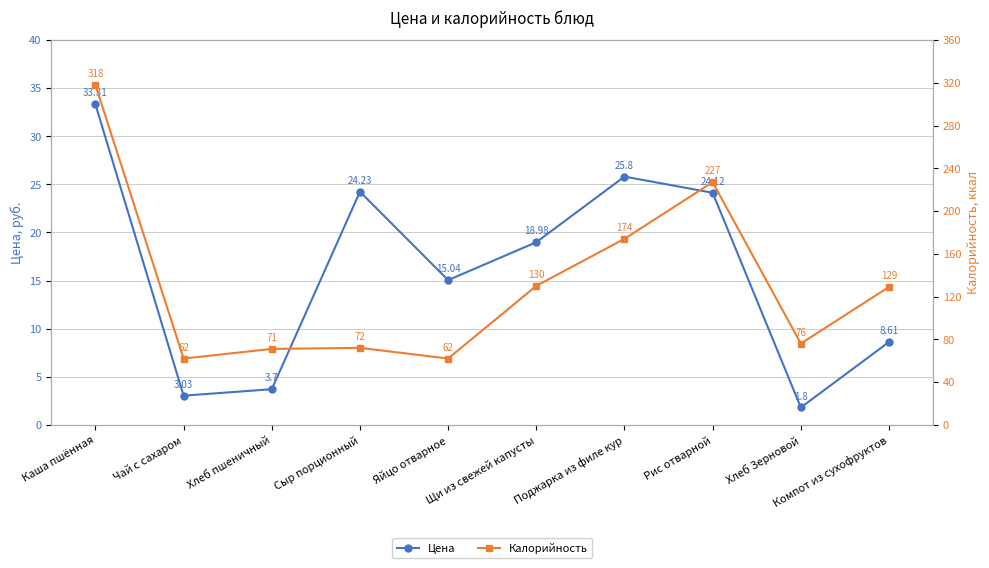

The Калорийность series shows 76.0 at Хлеб Зерновой. True or false?

True